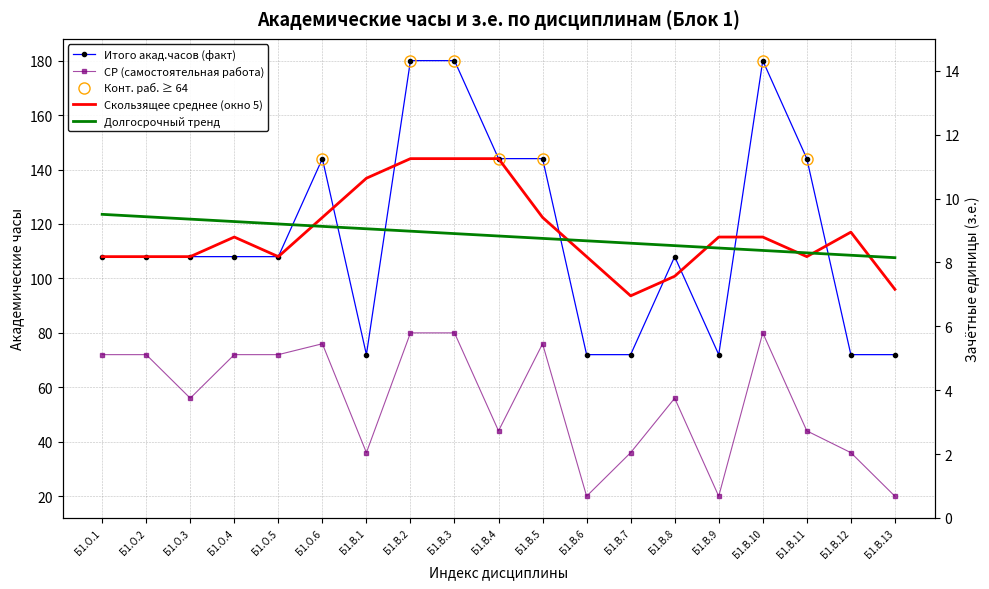

What position from the left is Б1.В.13?

19